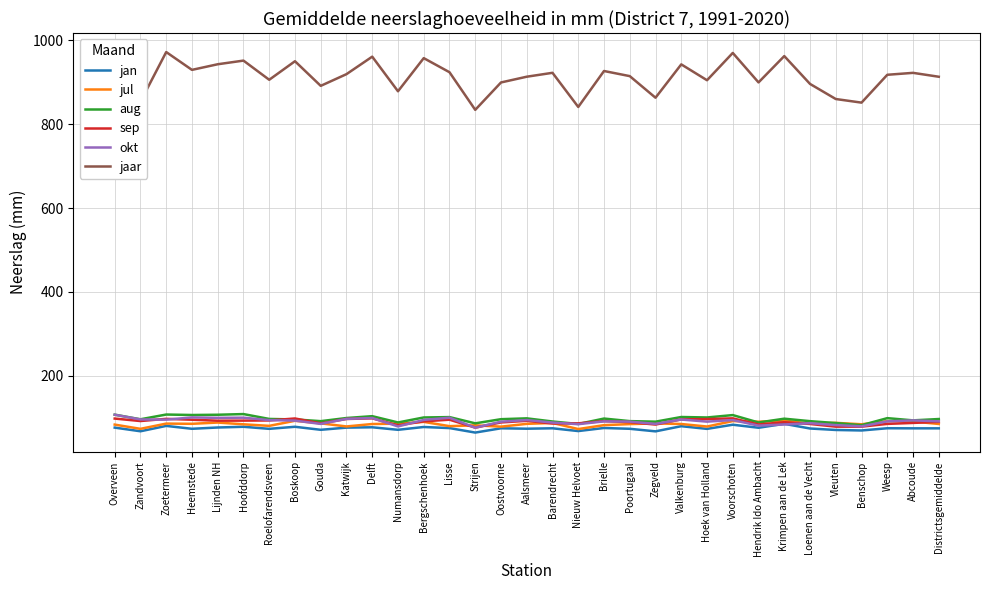

What is the difference between the jaar values at Krimpen aan de Lek and Gouda?

71.0